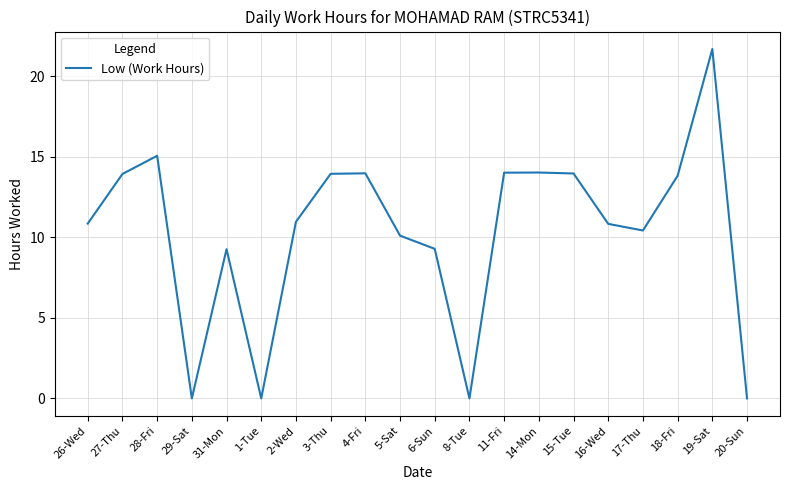

Read the value at 16-Wed.

10.8